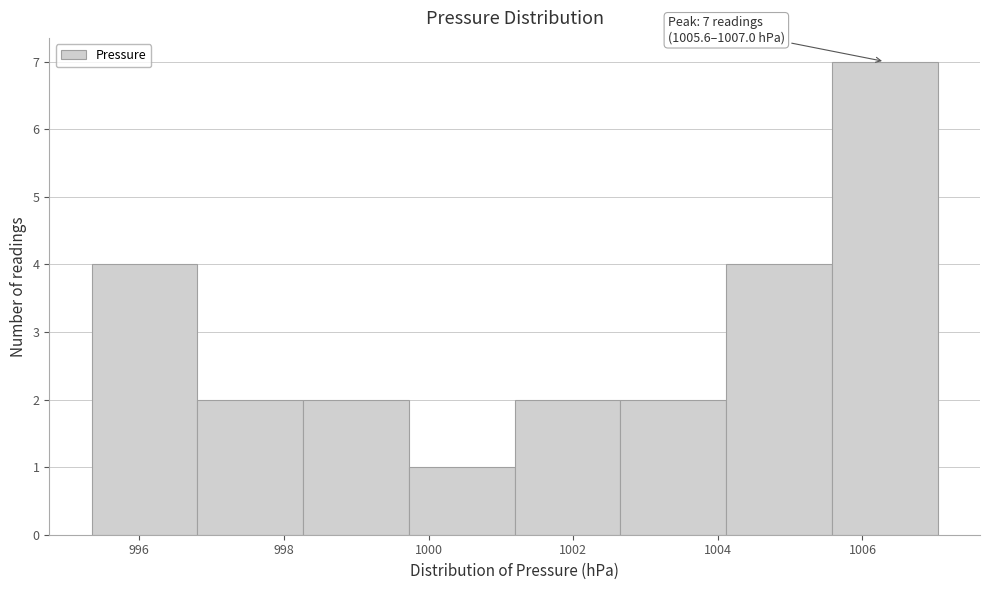

Which range on the x-axis has the tallest bar?

1005.6 to 1007.0